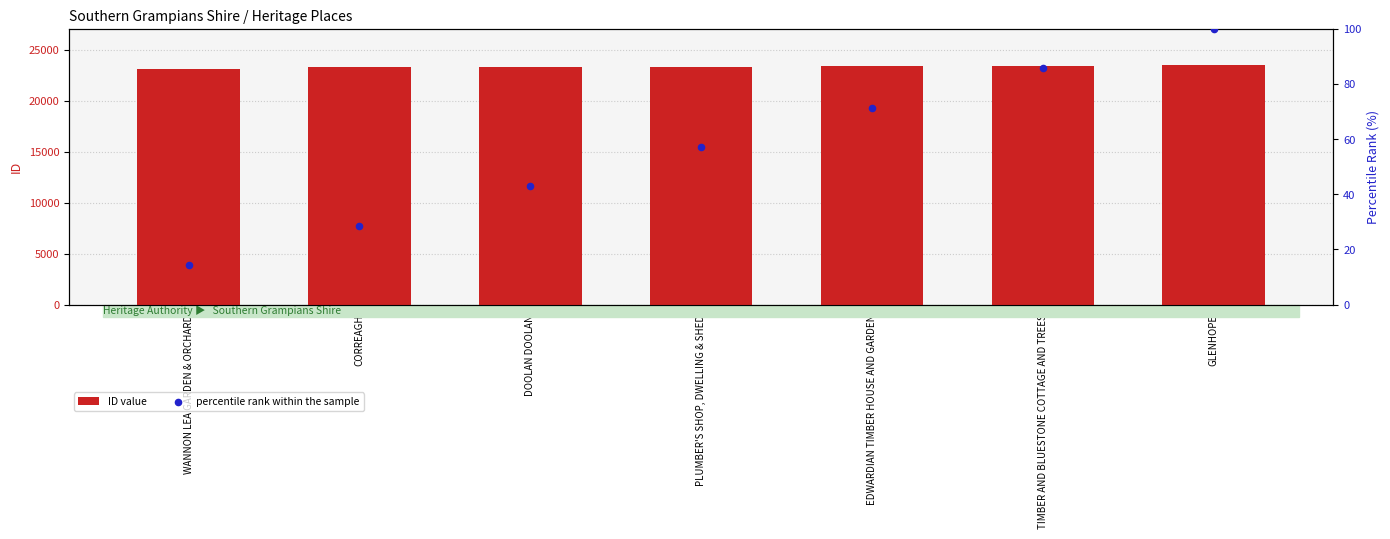

At which category is the sum across all series the highest?

GLENHOPE